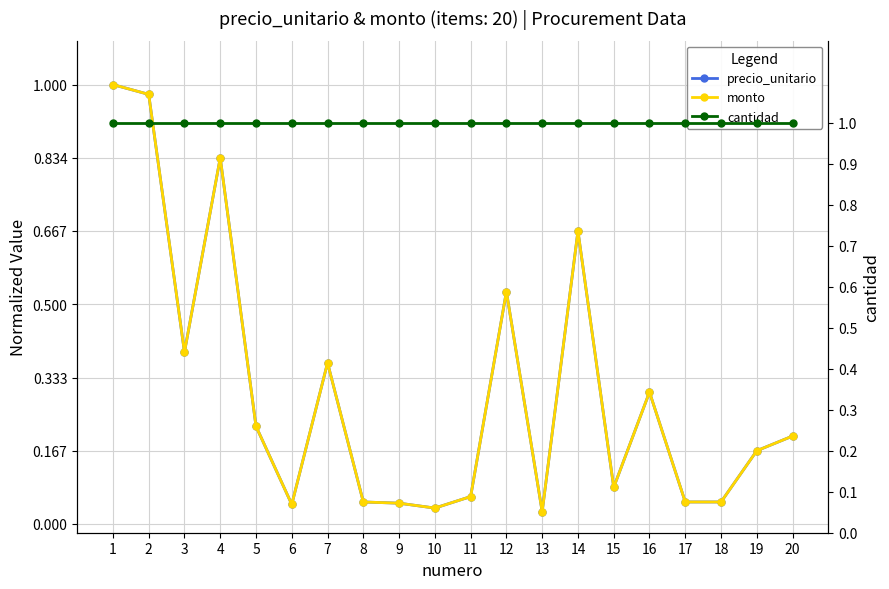

At 11, list the series in order from smallest to largest.

precio_unitario, monto, cantidad